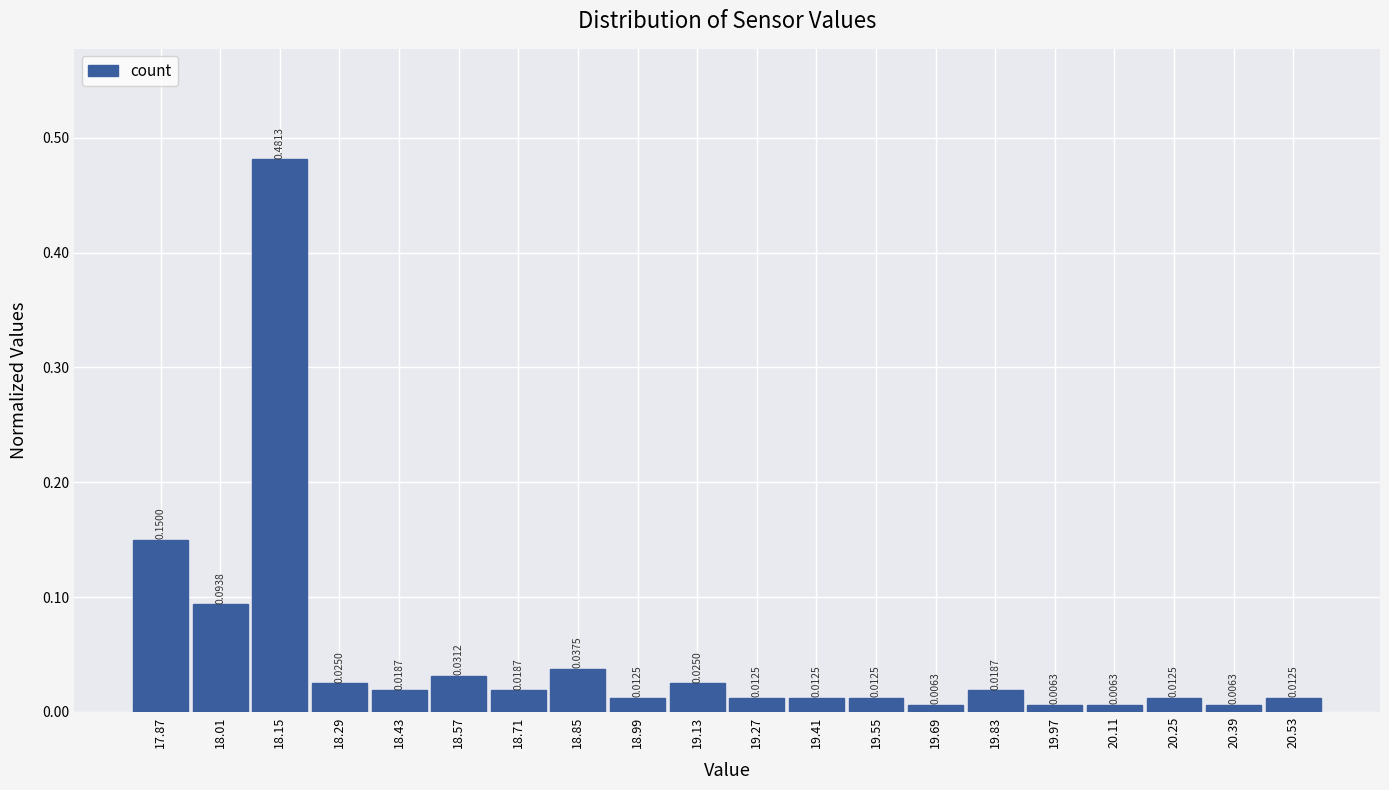

Reading left to right, list every bar in this chart as the range it spans on the x-axis followed by its height.

17.80 to 17.94: 0.1500
17.94 to 18.08: 0.0938
18.08 to 18.22: 0.4813
18.22 to 18.36: 0.0250
18.36 to 18.50: 0.0187
18.50 to 18.64: 0.0312
18.64 to 18.78: 0.0187
18.78 to 18.92: 0.0375
18.92 to 19.06: 0.0125
19.06 to 19.20: 0.0250
19.20 to 19.34: 0.0125
19.34 to 19.48: 0.0125
19.48 to 19.62: 0.0125
19.62 to 19.76: 0.0063
19.76 to 19.90: 0.0187
19.90 to 20.04: 0.0063
20.04 to 20.18: 0.0063
20.18 to 20.32: 0.0125
20.32 to 20.46: 0.0063
20.46 to 20.60: 0.0125